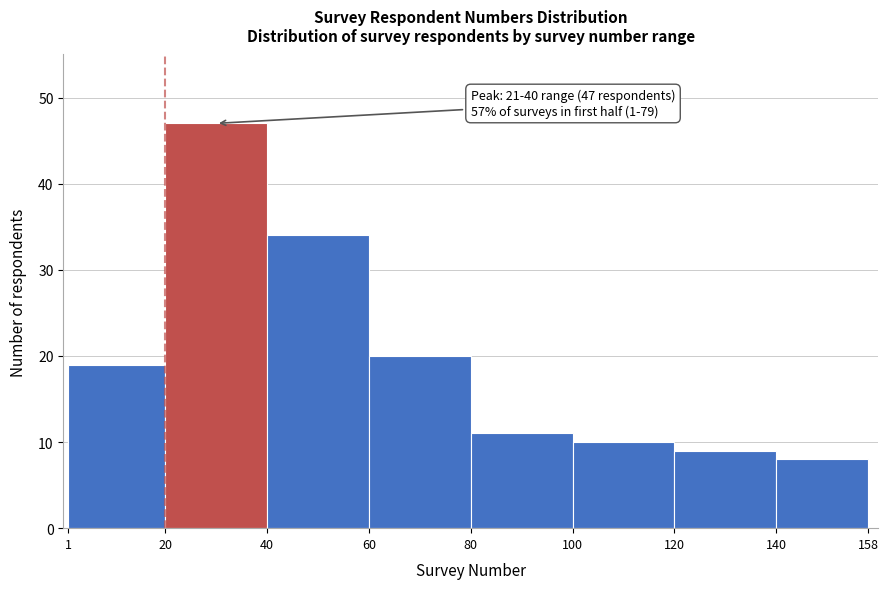

Which range on the x-axis has the tallest bar?

20 to 40